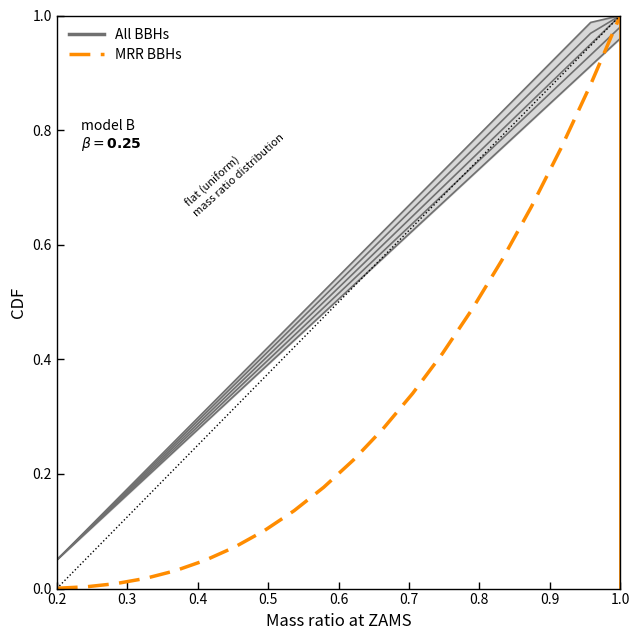

Is it true that MRR BBHs equals 1.0 at 1.0?

True